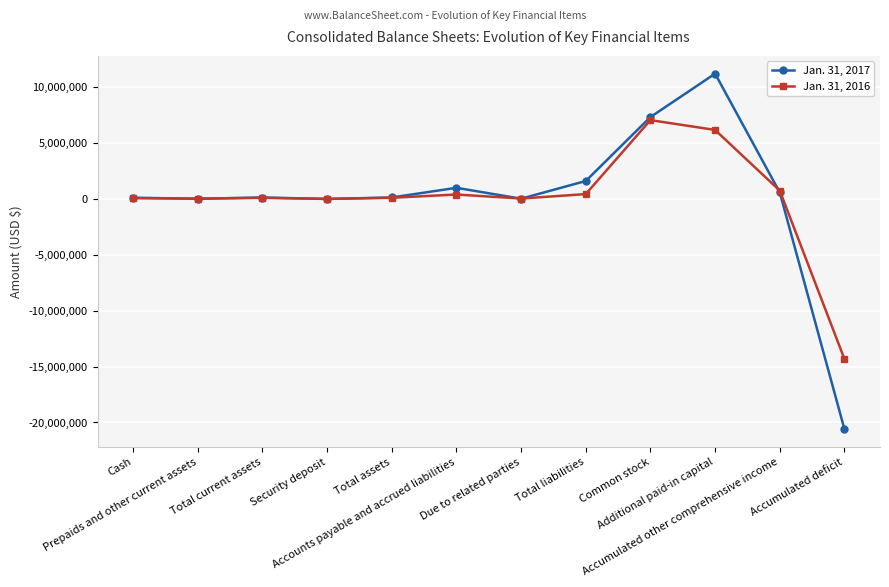

How many data points in Jan. 31, 2017 are less than 132658?

6